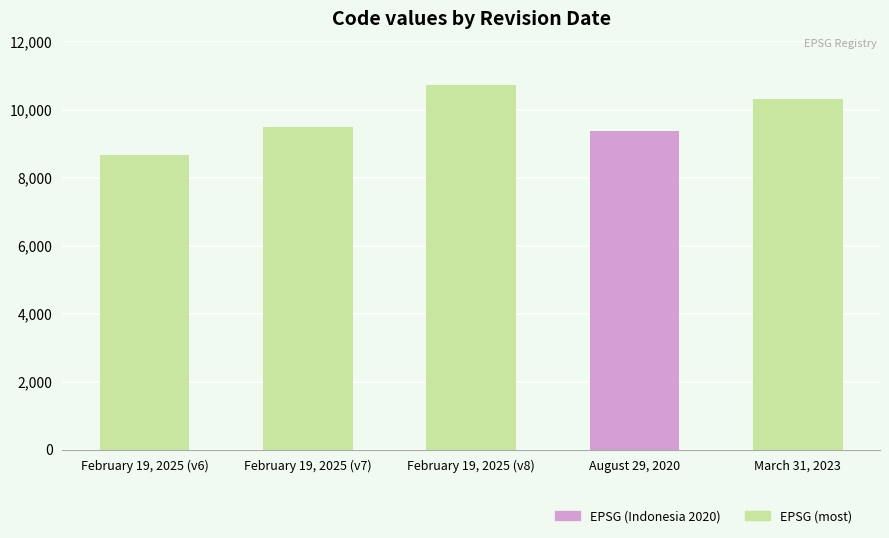

What value does the data have at August 29, 2020?

9375